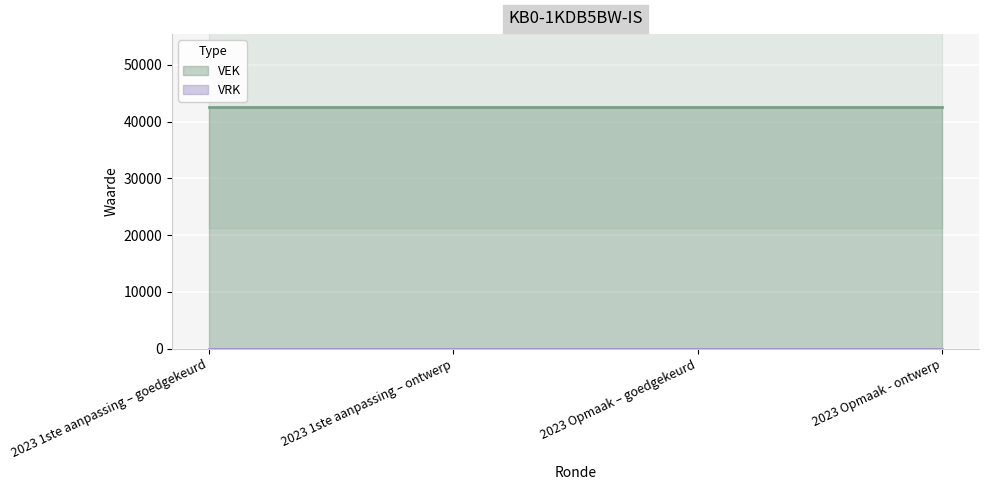

True or false: VRK and VEK intersect in this chart.

False